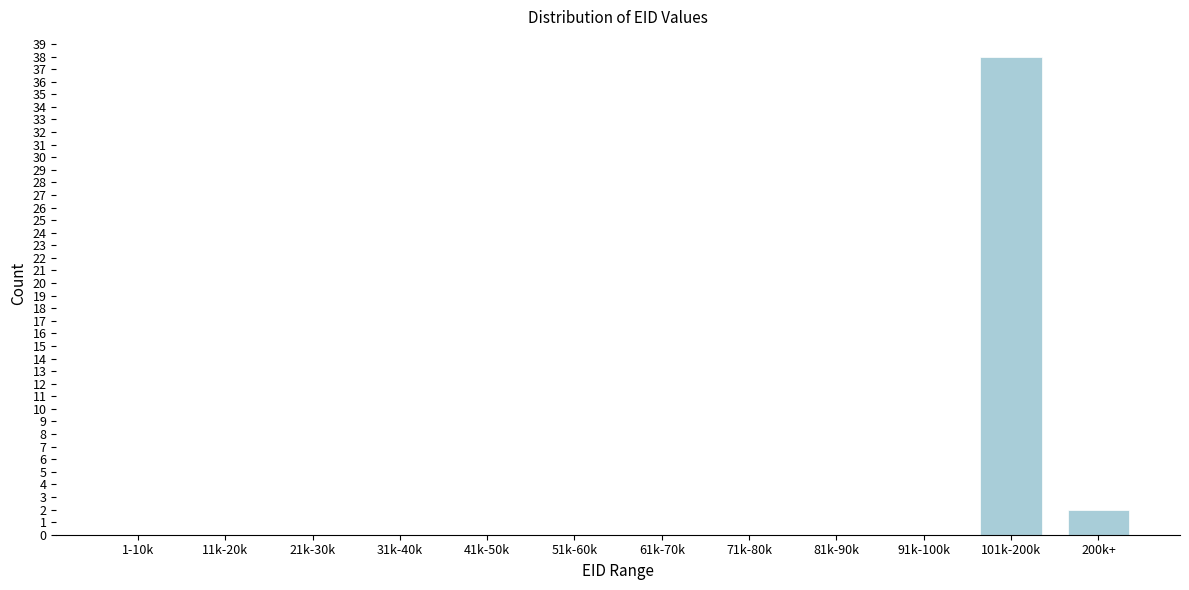

Reading right to left, extract all data points from this chart.

200k+=2	101k-200k=38	91k-100k=0	81k-90k=0	71k-80k=0	61k-70k=0	51k-60k=0	41k-50k=0	31k-40k=0	21k-30k=0	11k-20k=0	1-10k=0